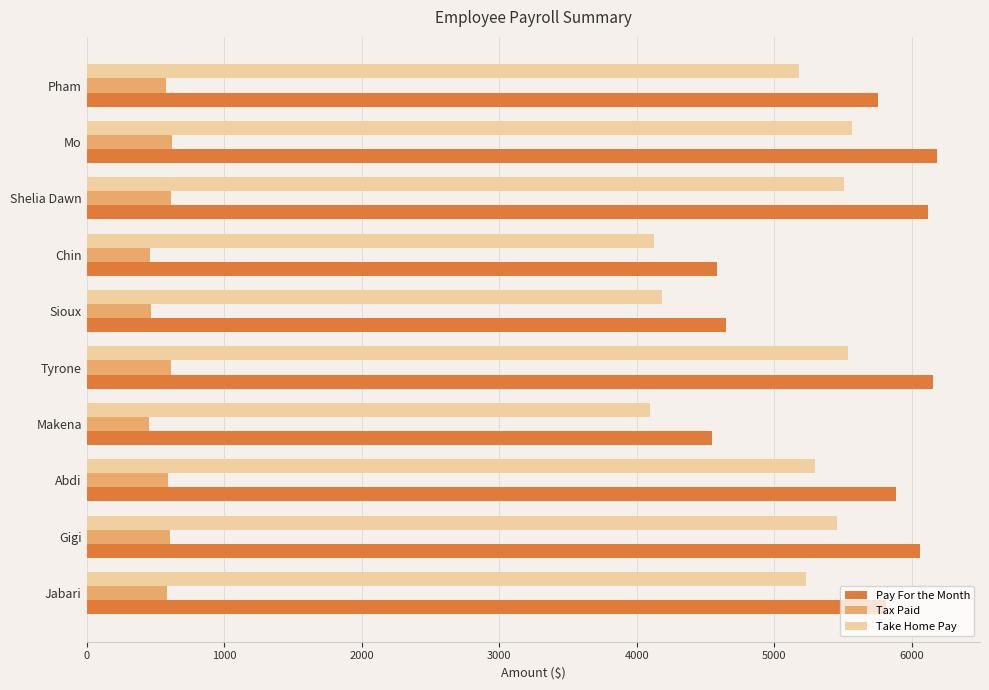

How many distinct data groups are displayed?

3